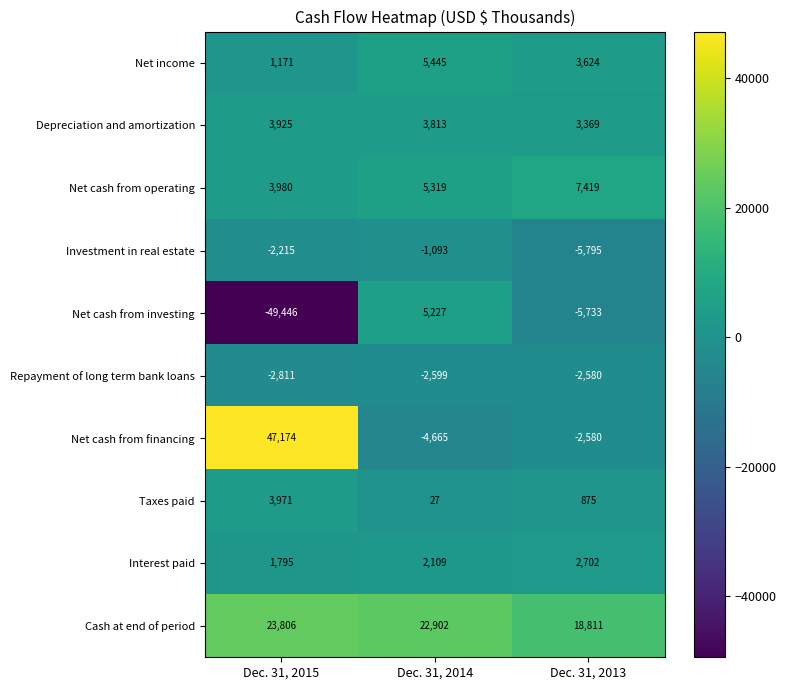

The value of Repayment of long term bank loans at Dec. 31, 2015 is -2811. True or false?

True